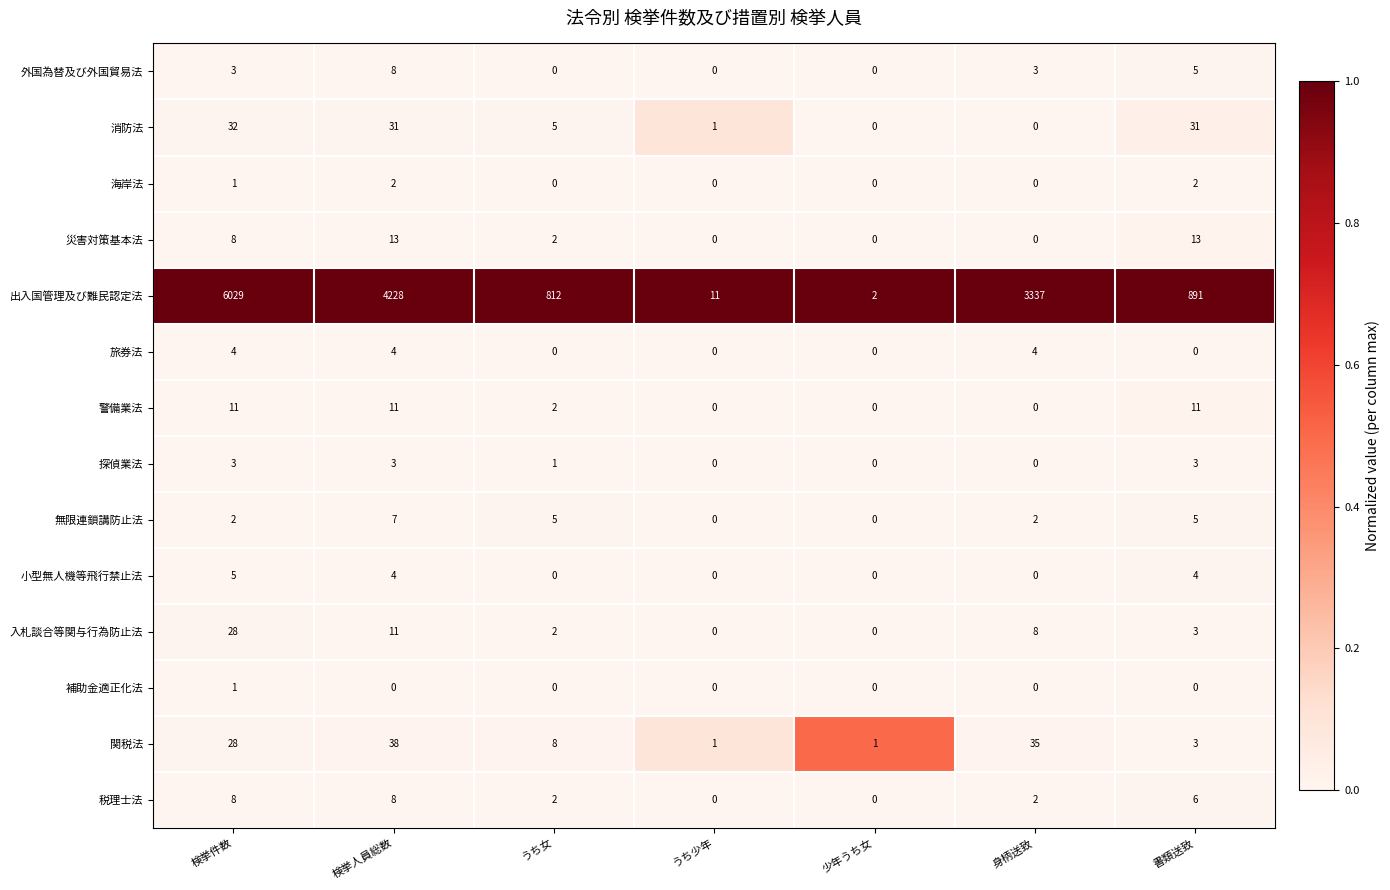

At how many categories does at least one series exceed 0?

7